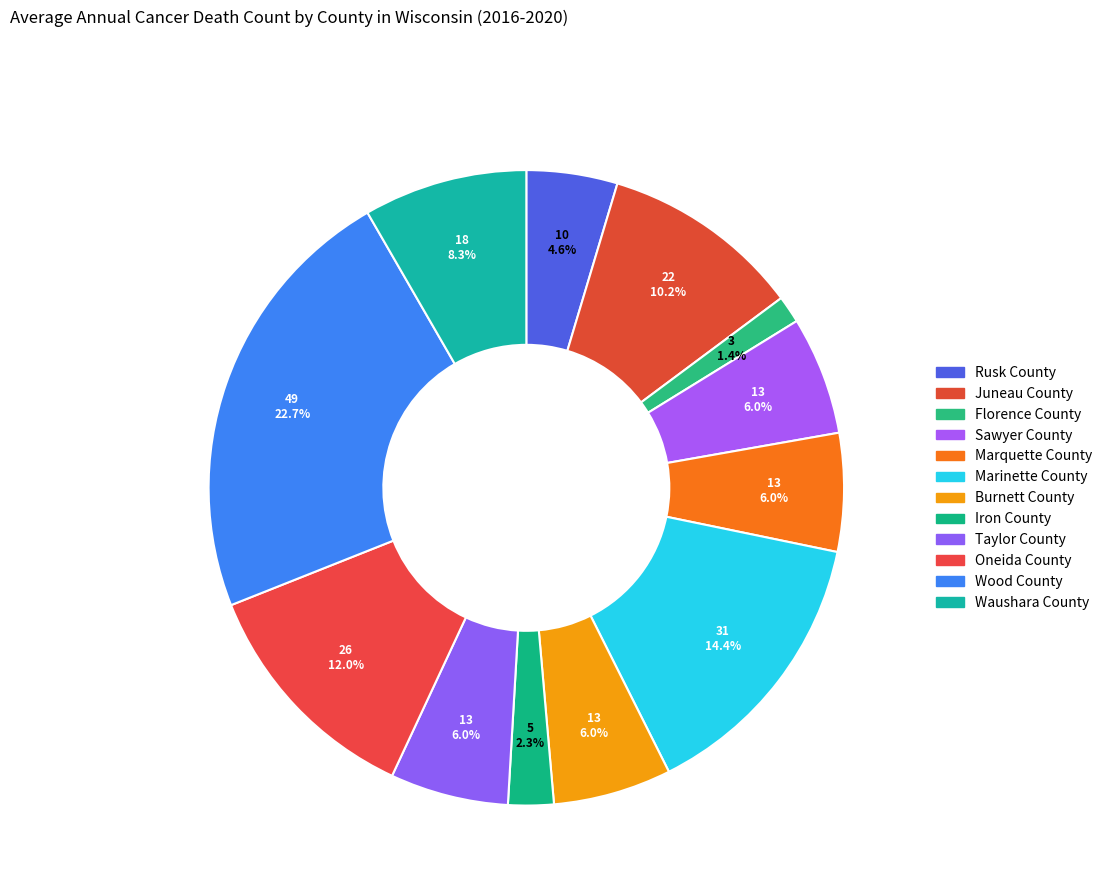

To the nearest percent, what portion does Florence County represent?

1%